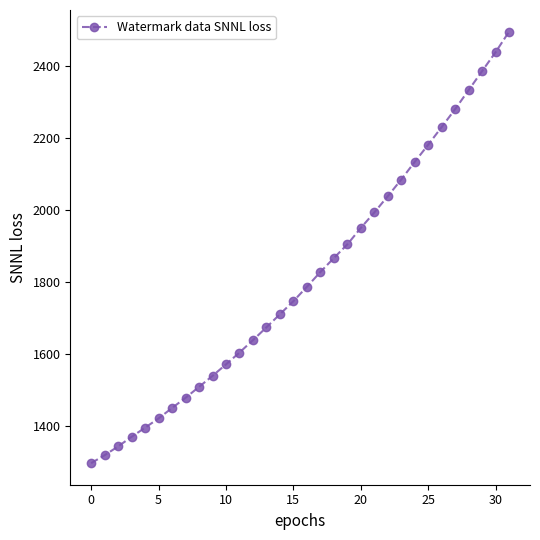

What is the difference between the second highest and minimum values?

1140.1